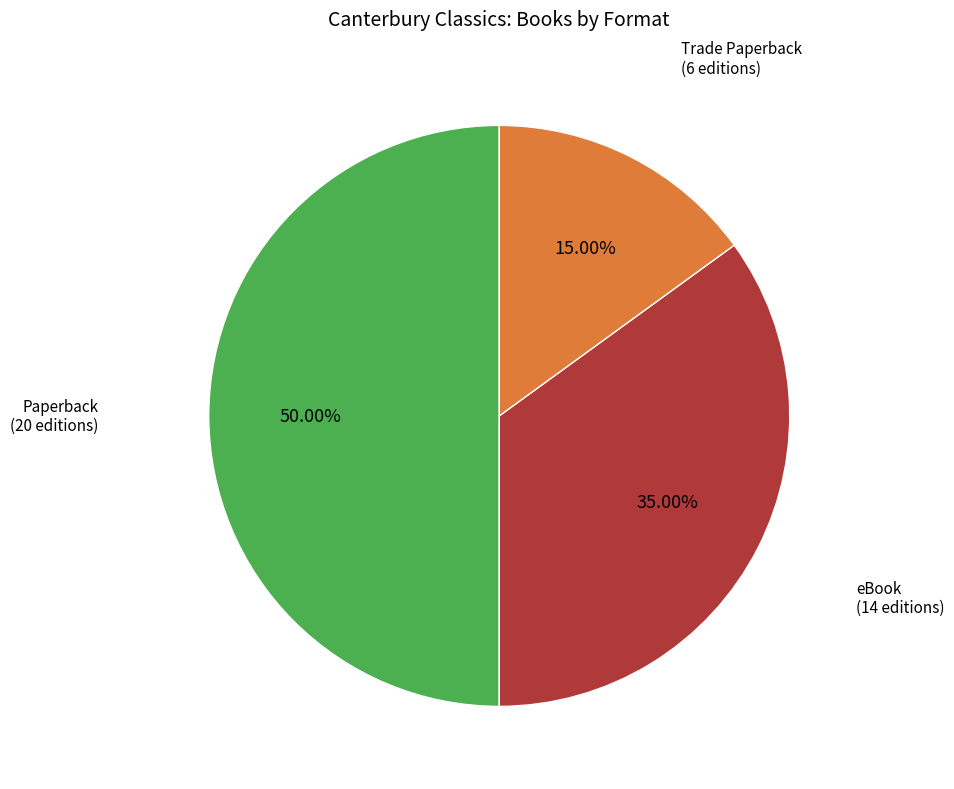

Does eBook account for over 50% of the chart?

No